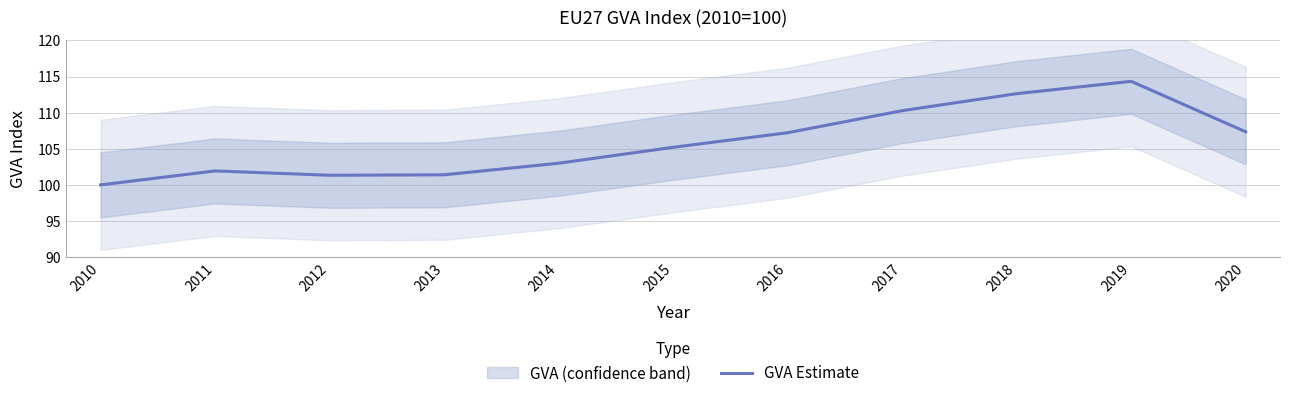

What is the sum of all values?

1164.7